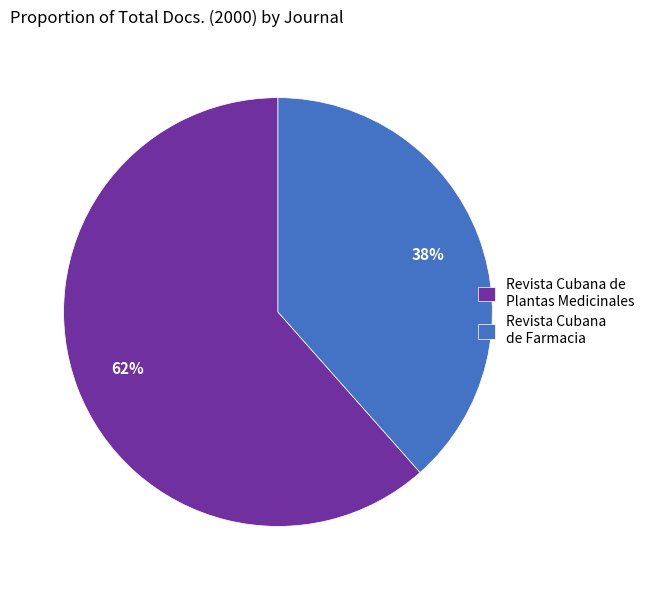

Which has a higher value, Revista Cubana de Farmacia or Revista Cubana de Plantas Medicinales?

Revista Cubana de Plantas Medicinales